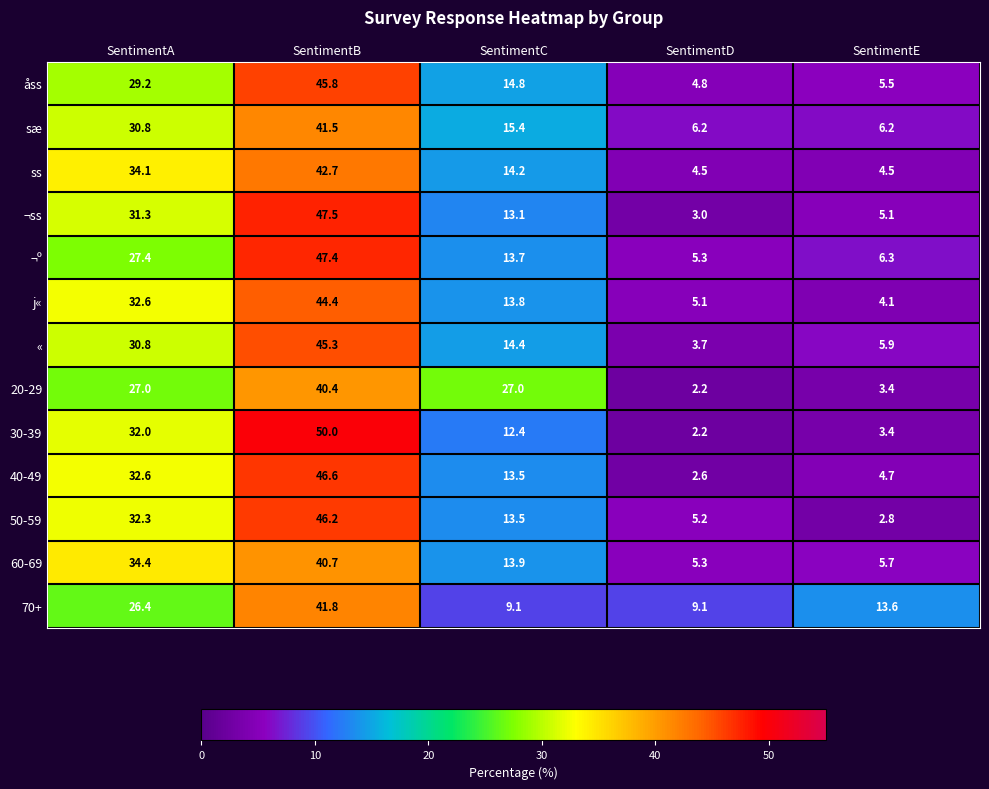

What is the spread (max minus min) of values at SentimentA?

8.0